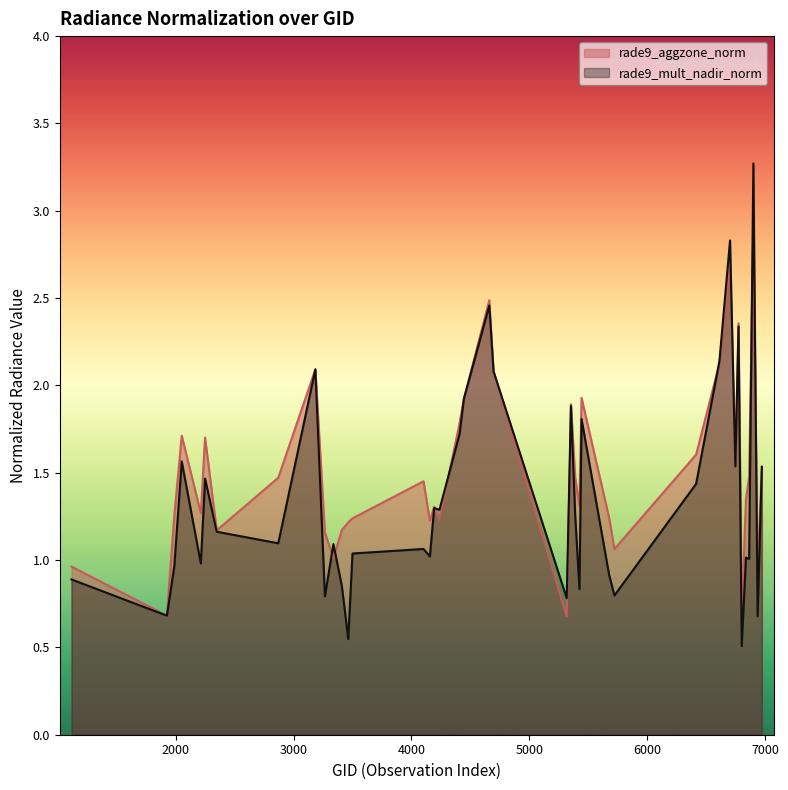

What is the total value across all series at 6938?

1.6